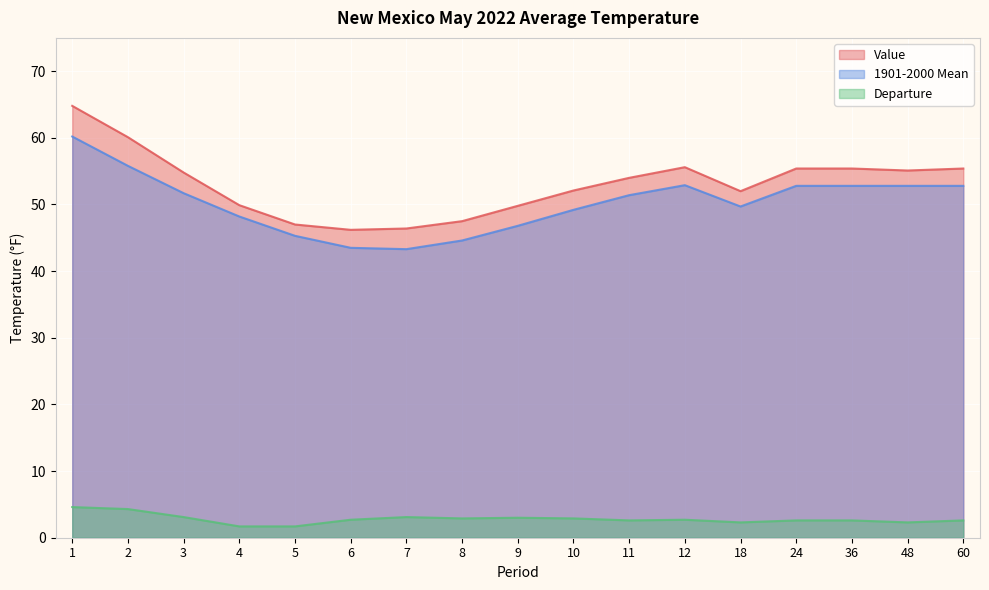

At which category is the sum across all series the highest?

1